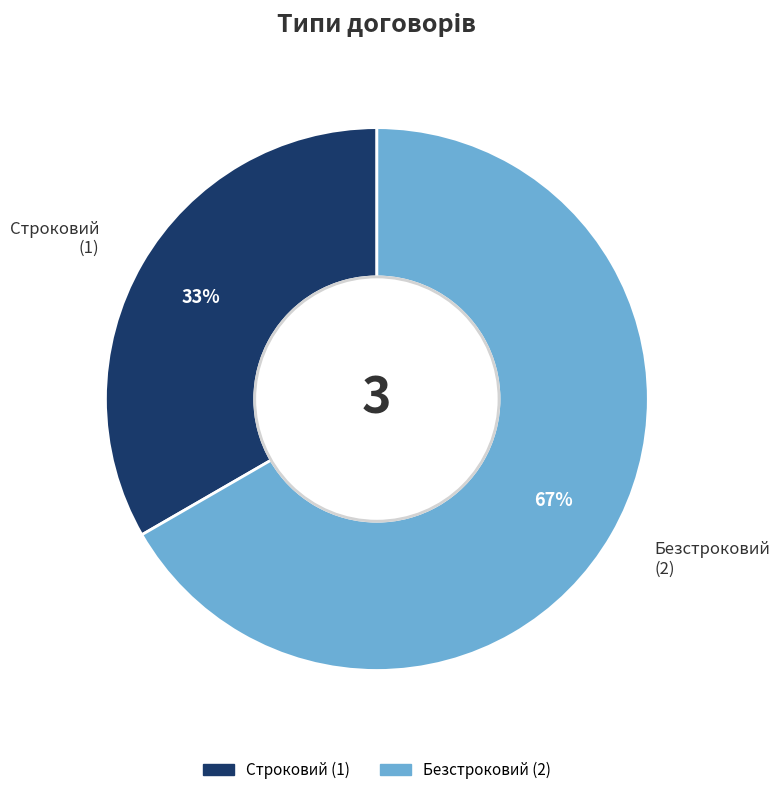

Which slice is the largest?

Безстроковий